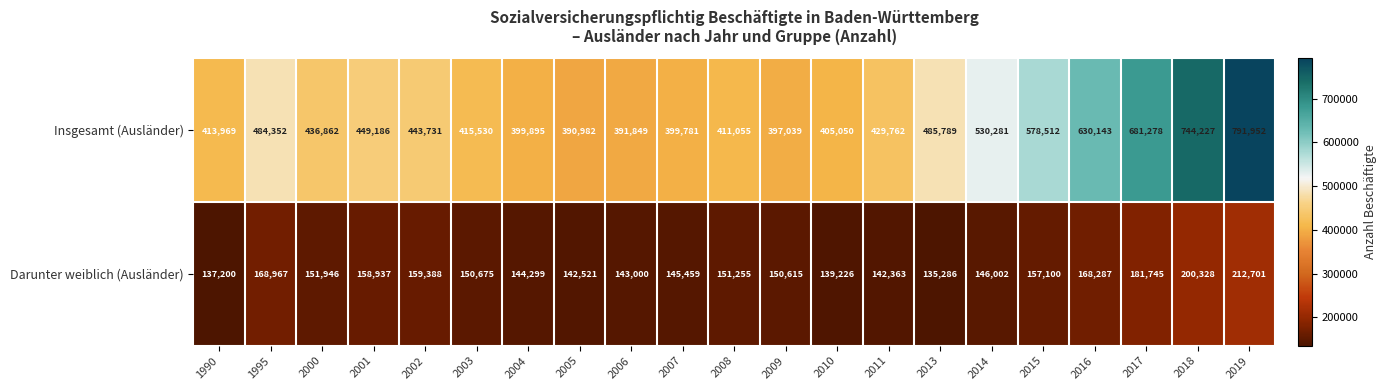

What is the minimum value for Darunter weiblich (Ausländer)?

135286